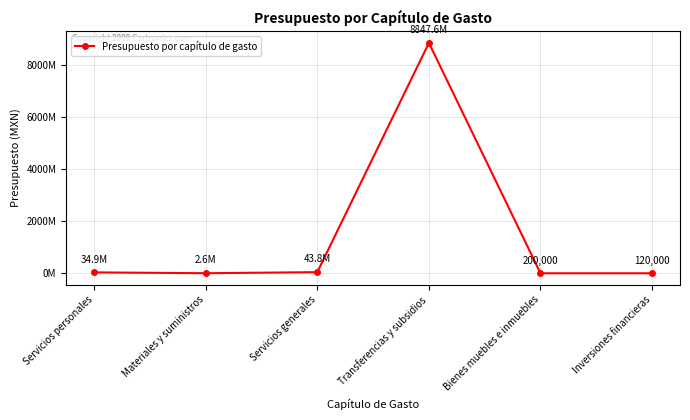

How many lines are shown in the chart?

1